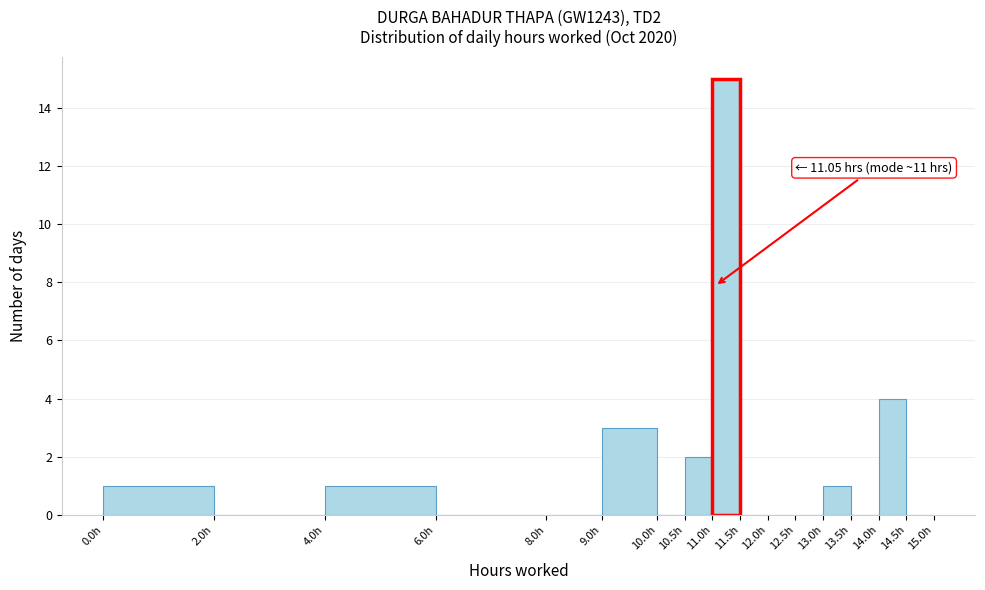

Over which range of the x-axis is the bar tallest?

11.0 to 11.5